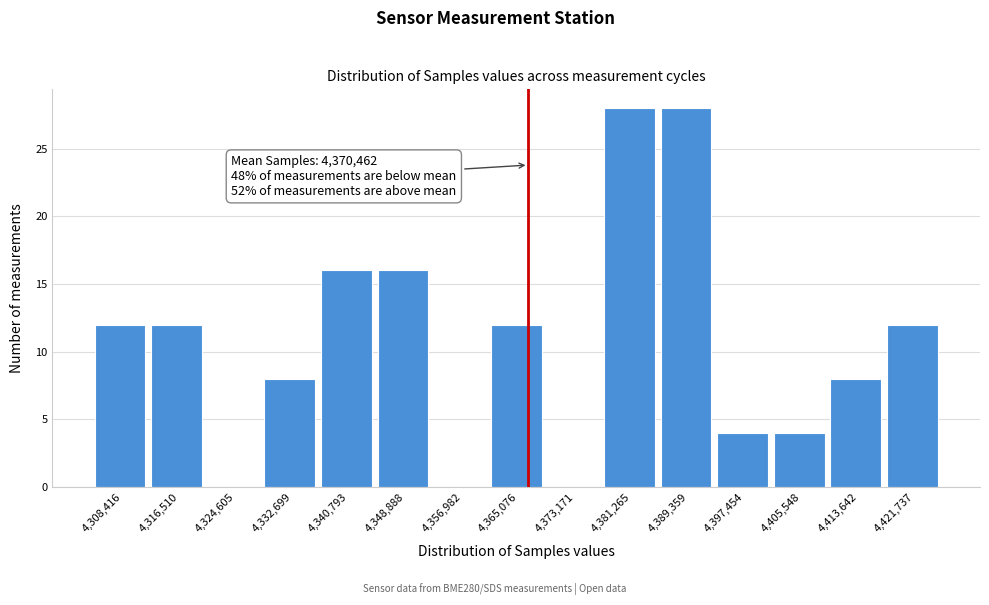

Reading right to left, extract all data points from this chart.

4,421,737=12	4,413,642=8	4,405,548=4	4,397,454=4	4,389,359=28	4,381,265=28	4,373,171=0	4,365,076=12	4,356,982=0	4,348,888=16	4,340,793=16	4,332,699=8	4,324,605=0	4,316,510=12	4,308,416=12